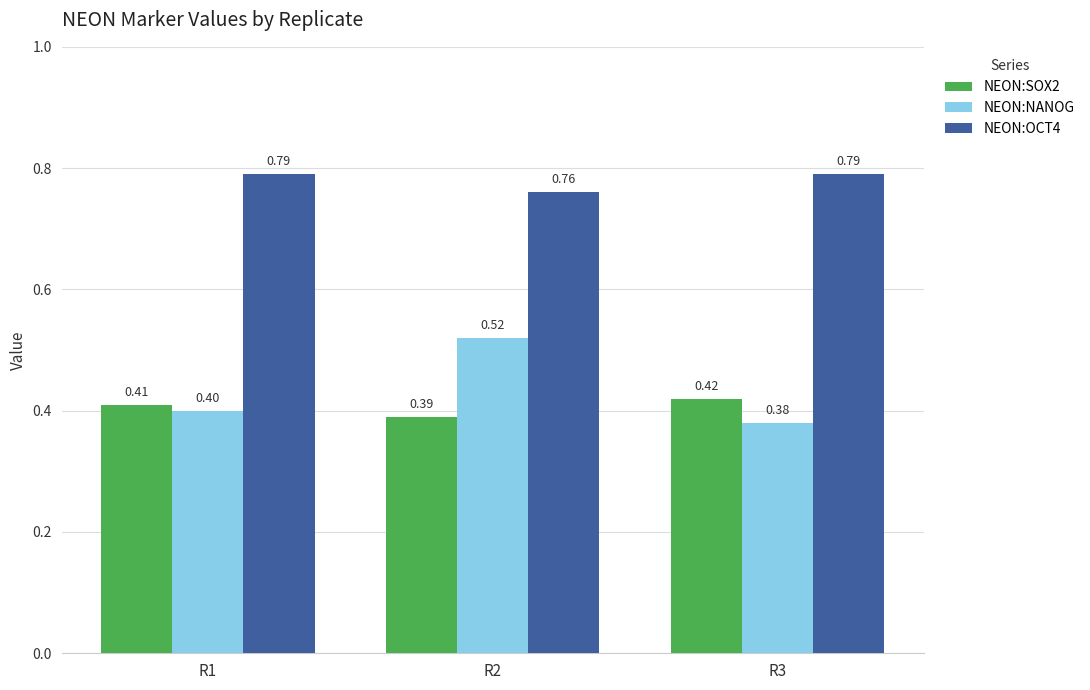

What is the value of the NEON:SOX2 bar at the 3rd from the left?

0.4